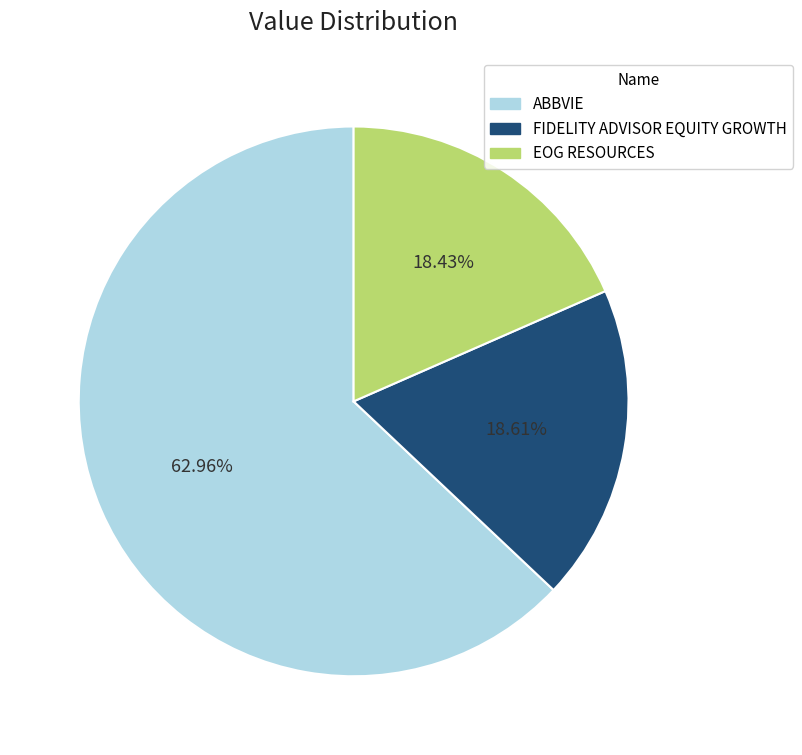

To the nearest percent, what percentage of the pie is FIDELITY ADVISOR EQUITY GROWTH?

19%